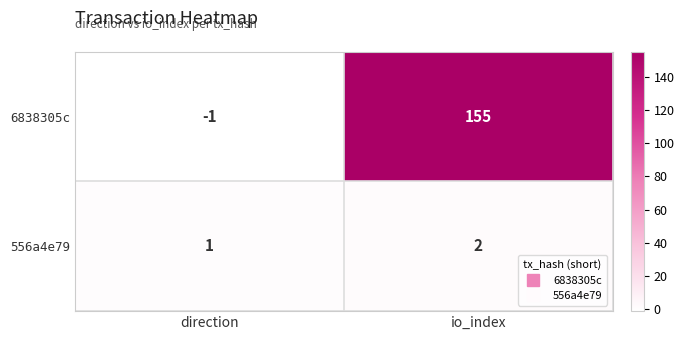

What is the maximum value shown in the chart?

155